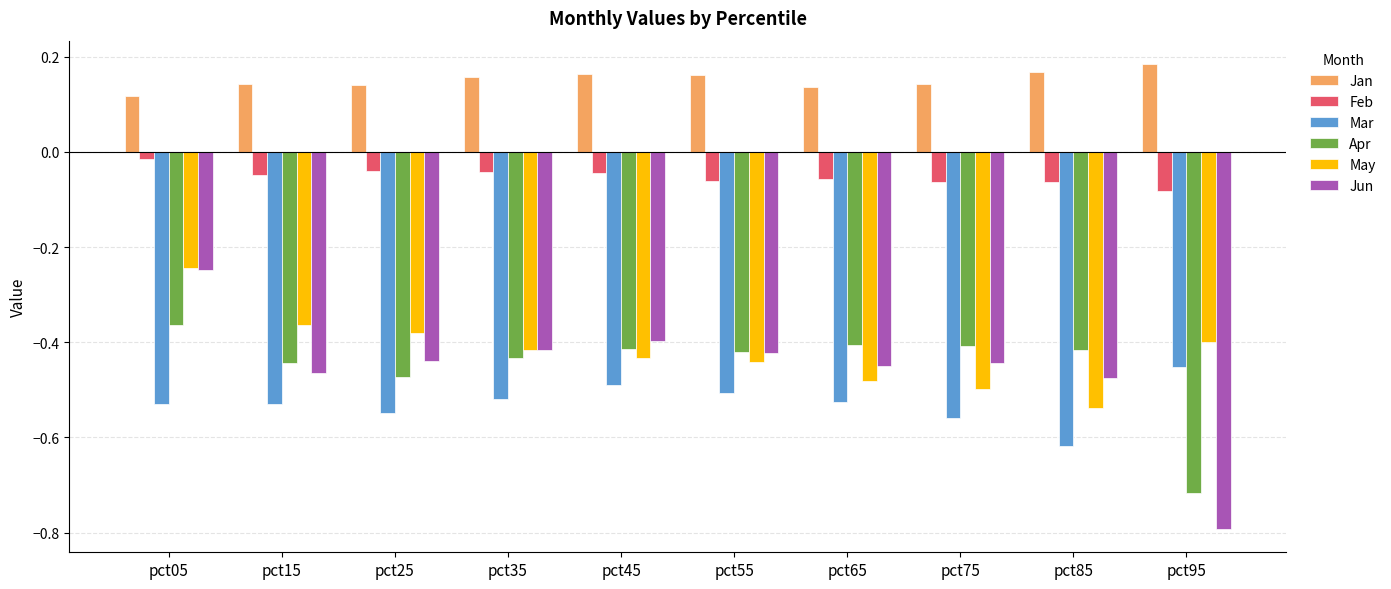

What is the spread (max minus min) of values at pct95?

1.0